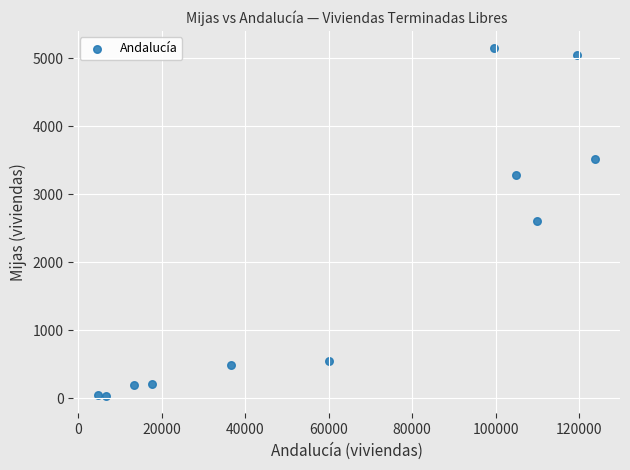

What is the range of X values (max minus min)?

118947